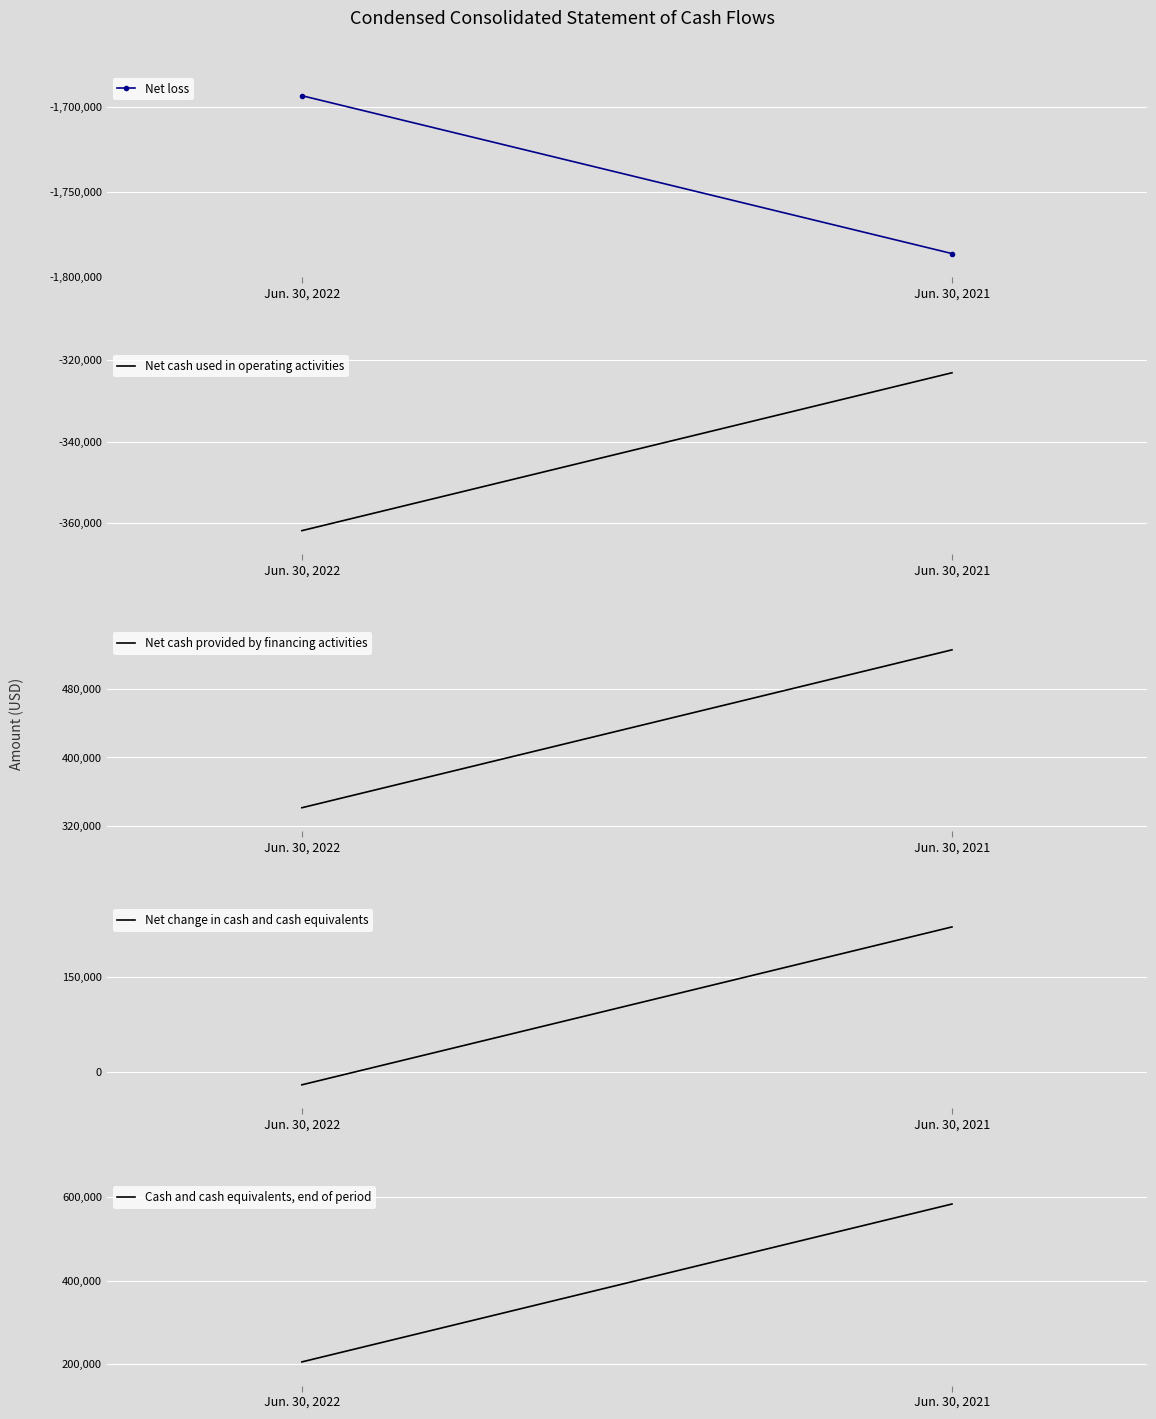

How many categories are shown in the chart?

2